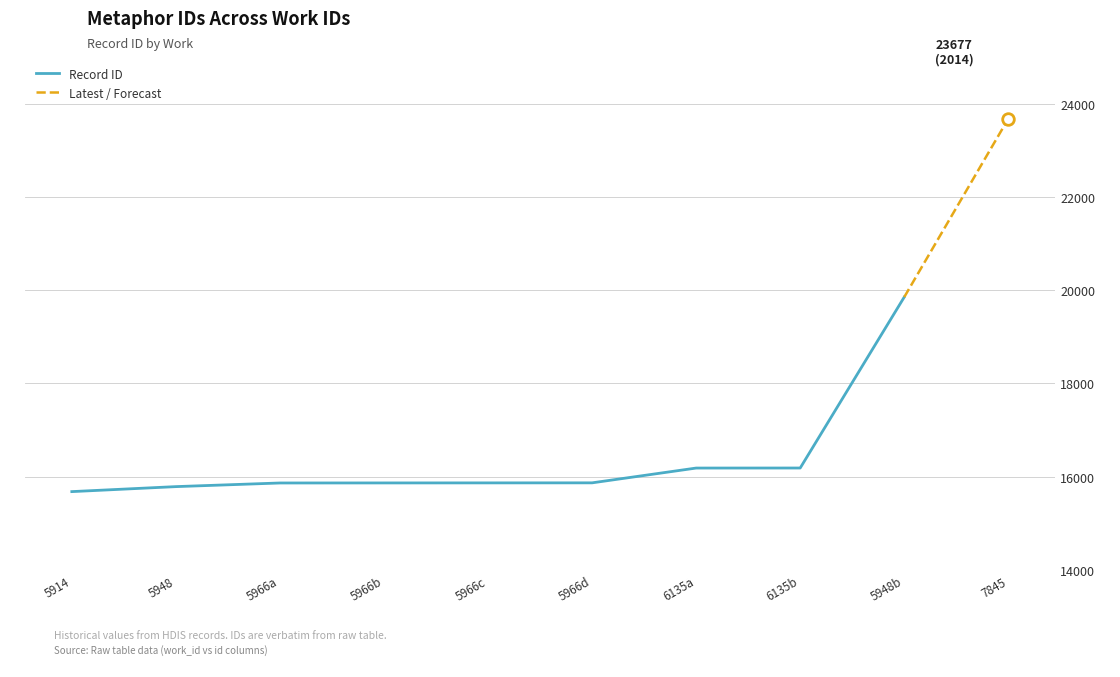

Approximately how many times larger is the value at 5948 compared to 5966?

1.0